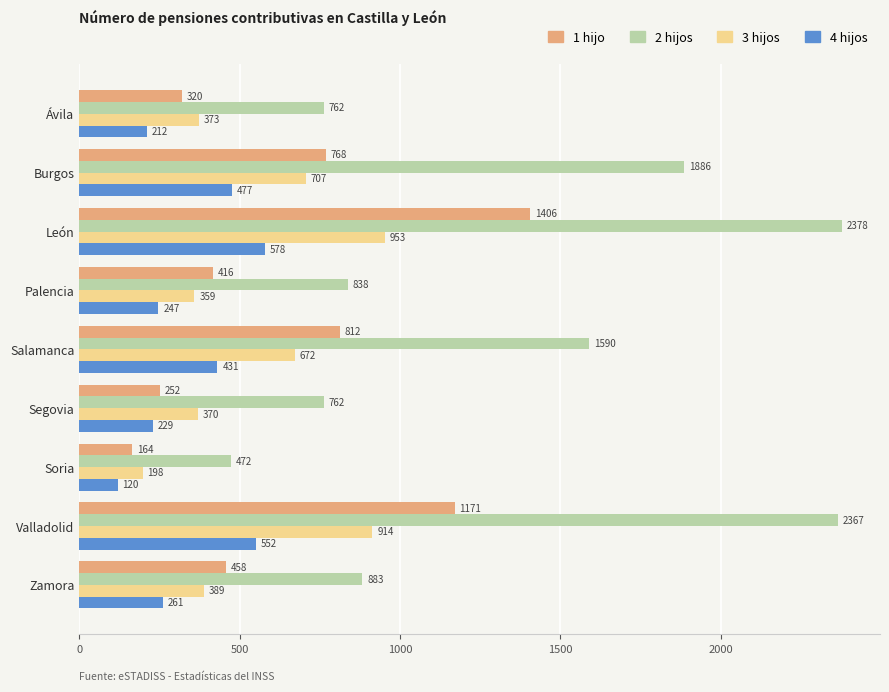

At which category is the sum across all series the highest?

León